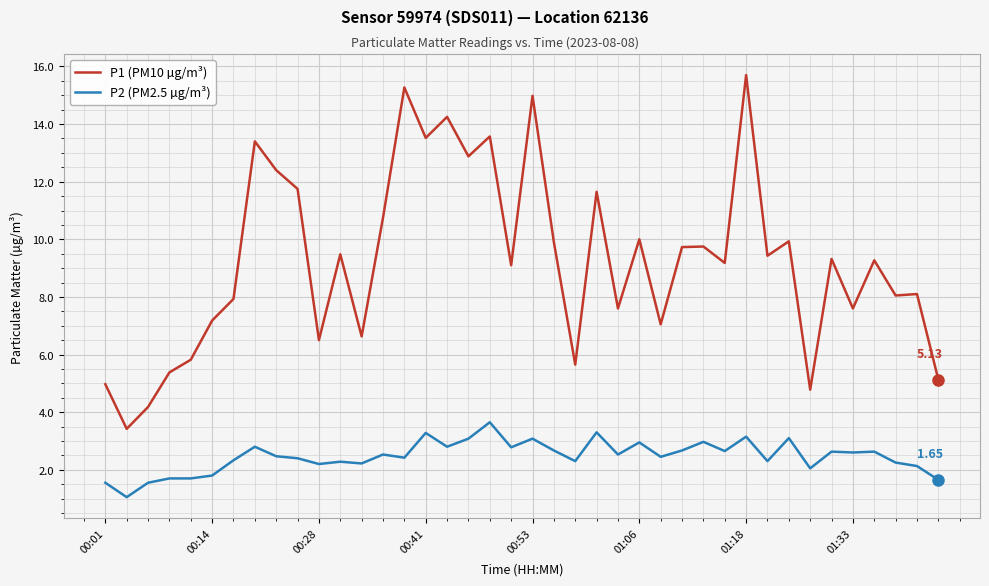

Which series has the largest range (max minus min)?

P1 (PM10 µg/m³)